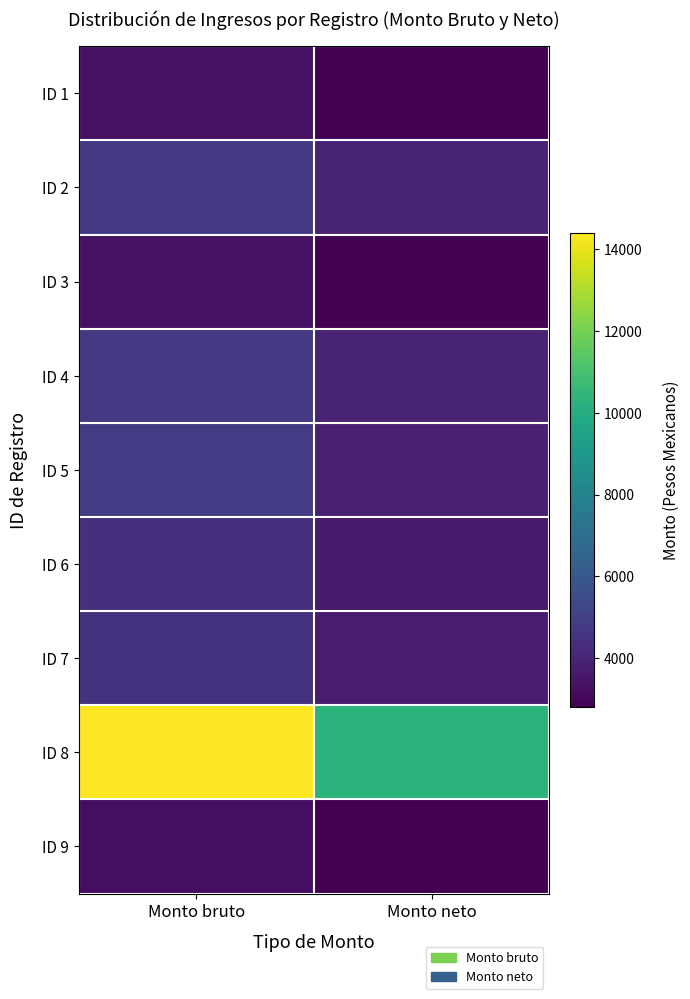

Reading left to right, what are all the values shown in this chart?

ID 1: Monto bruto=3322.7	Monto neto=2866.1
ID 2: Monto bruto=4760.2	Monto neto=3933.0
ID 3: Monto bruto=3322.7	Monto neto=2866.1
ID 4: Monto bruto=4737.7	Monto neto=3915.6
ID 5: Monto bruto=4891.9	Monto neto=3855.1
ID 6: Monto bruto=4434.7	Monto neto=3649.8
ID 7: Monto bruto=4530.5	Monto neto=3741.0
ID 8: Monto bruto=14397.0	Monto neto=10316.4
ID 9: Monto bruto=3260.2	Monto neto=2811.3